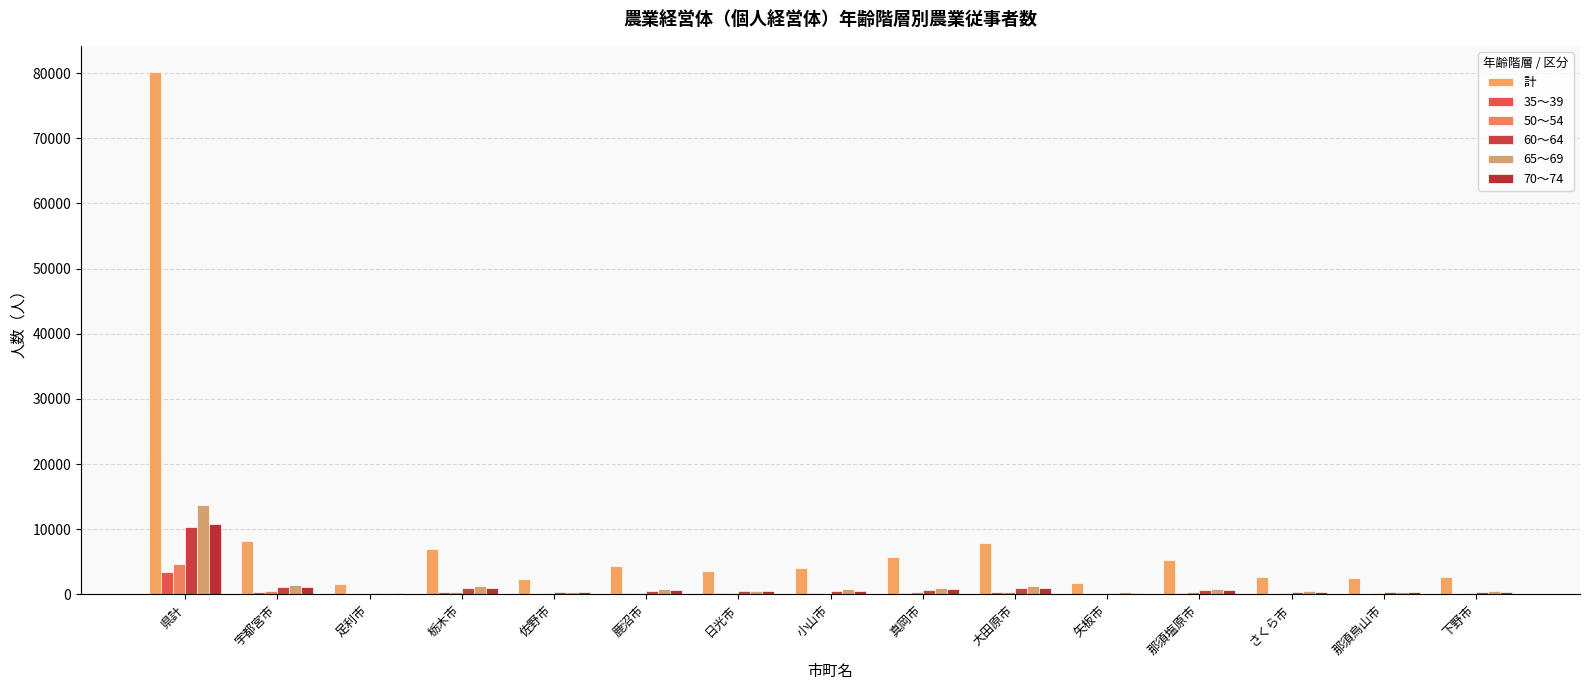

Count the number of categories in the chart.

15